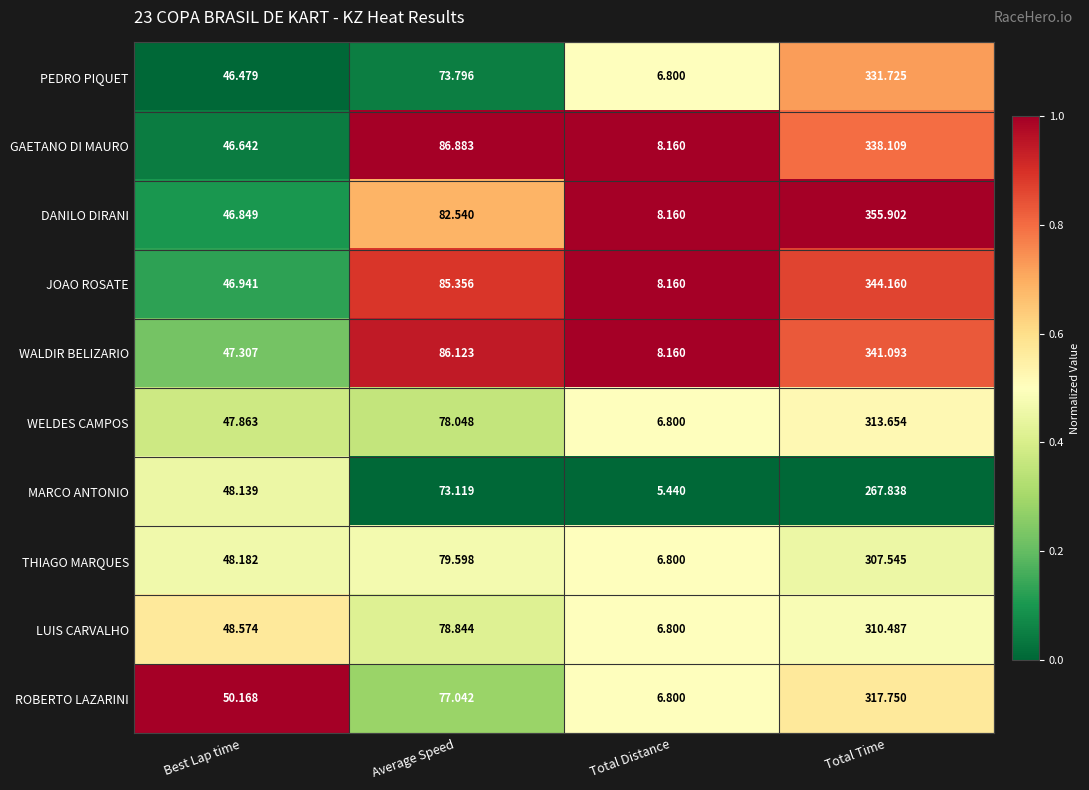

Which series has the widest spread of values?

DANILO DIRANI